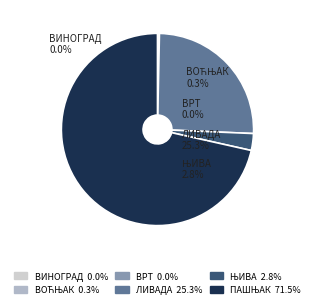

Does any single category account for the majority?

Yes